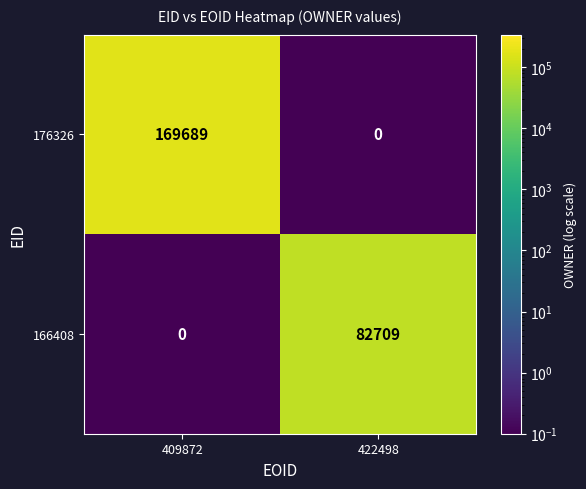

At which category is the sum across all series the highest?

409872